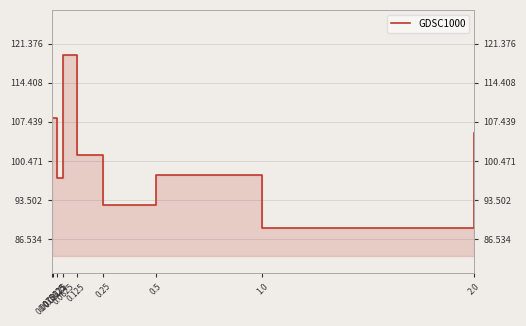

Does the chart display data point markers on the line(s)?

No